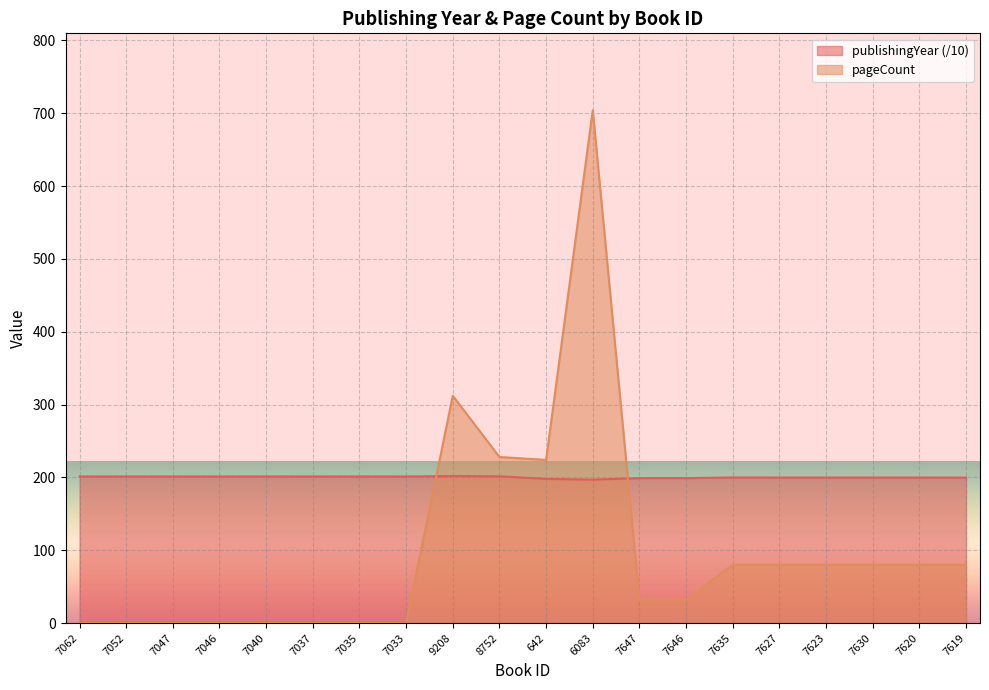

True or false: publishingYear has a value of 284.3 at 7620.

False